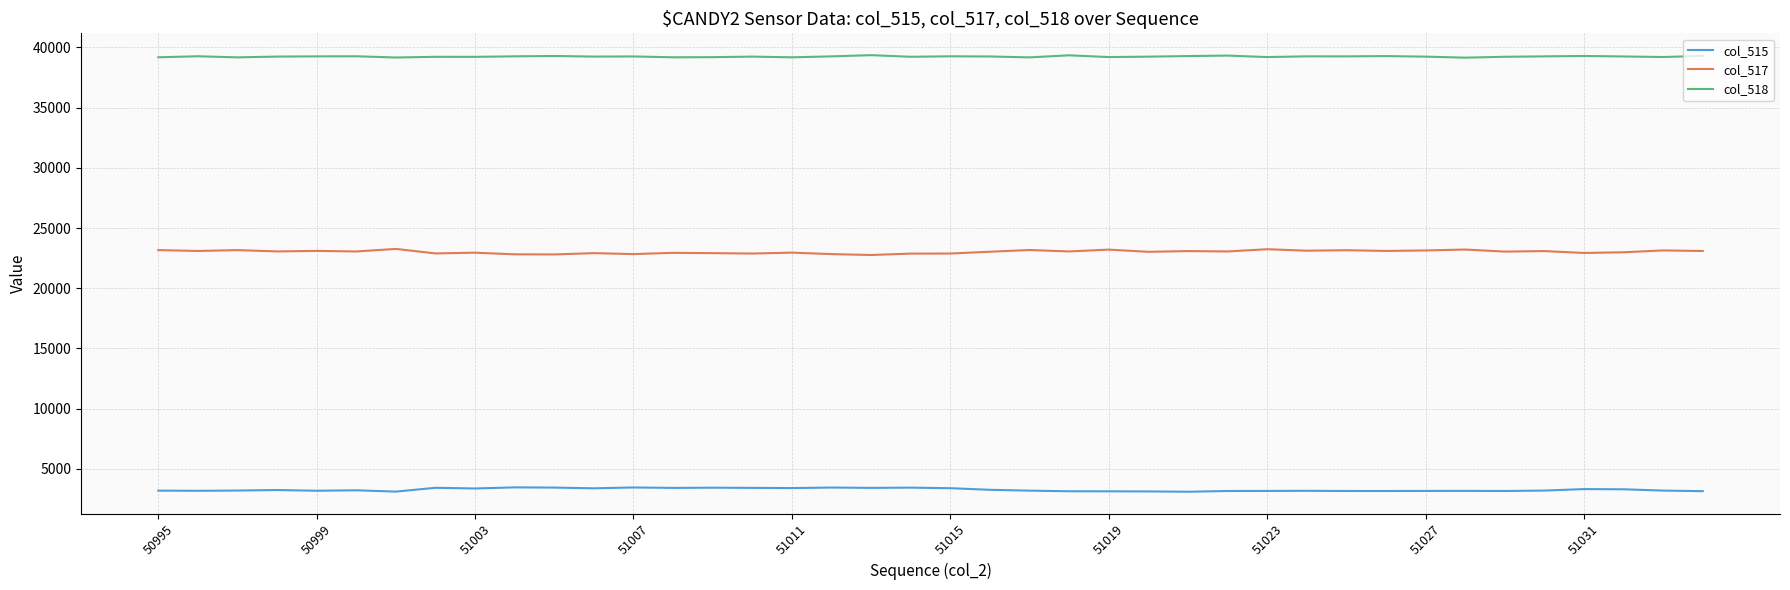

Which series has the widest spread of values?

col_517